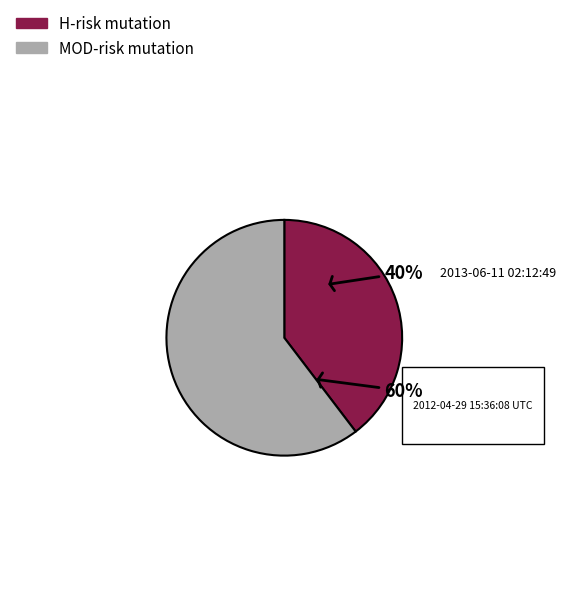

To the nearest percent, what is the average slice percentage?

50%